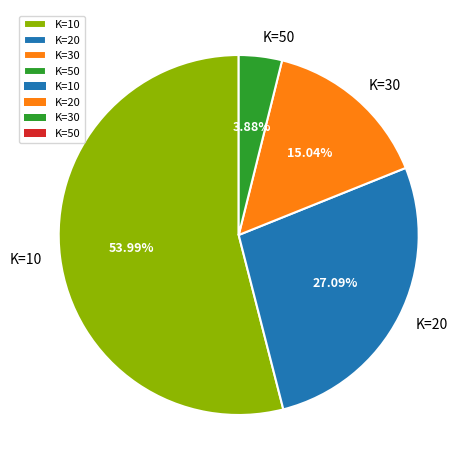

Which slice is the smallest?

K=50